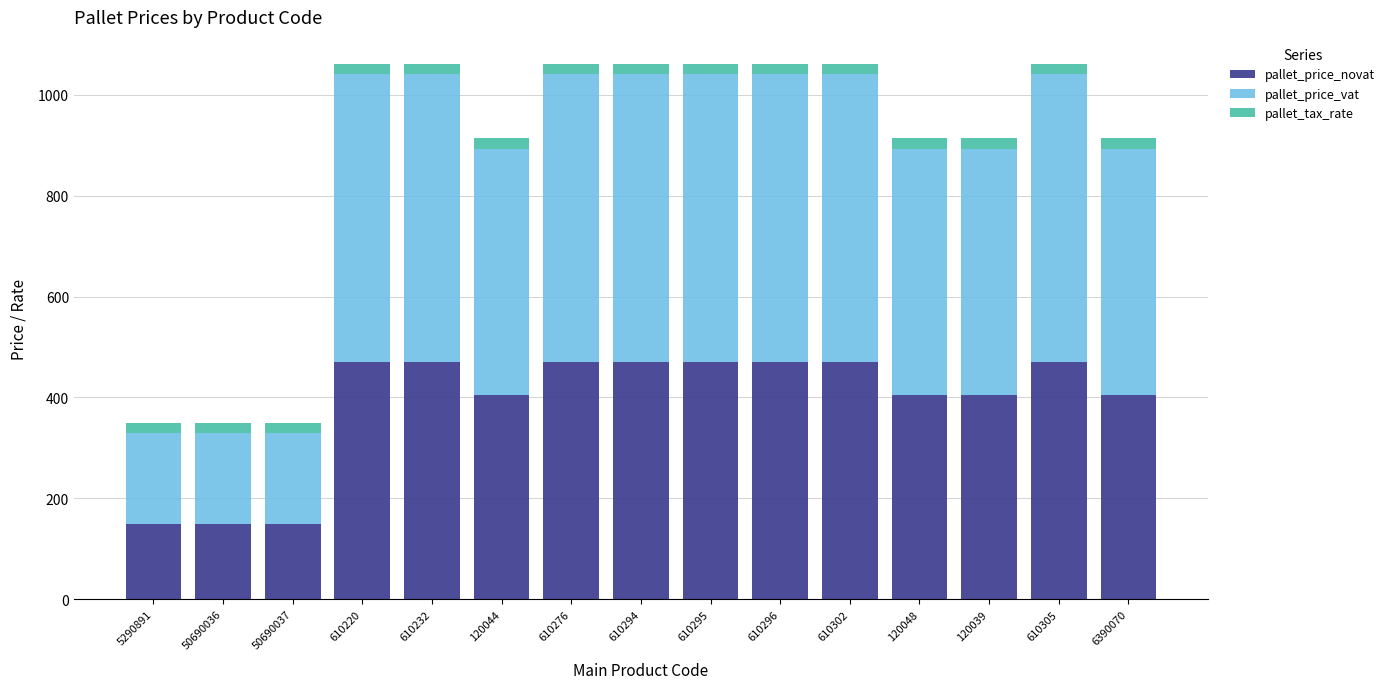

The value of pallet_price_novat at 6390070 is 404.0. True or false?

True